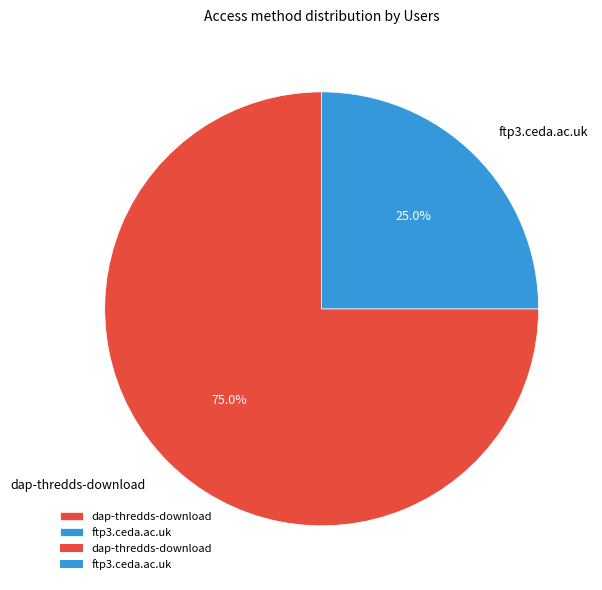

Which category has the smallest portion of the pie?

ftp3.ceda.ac.uk